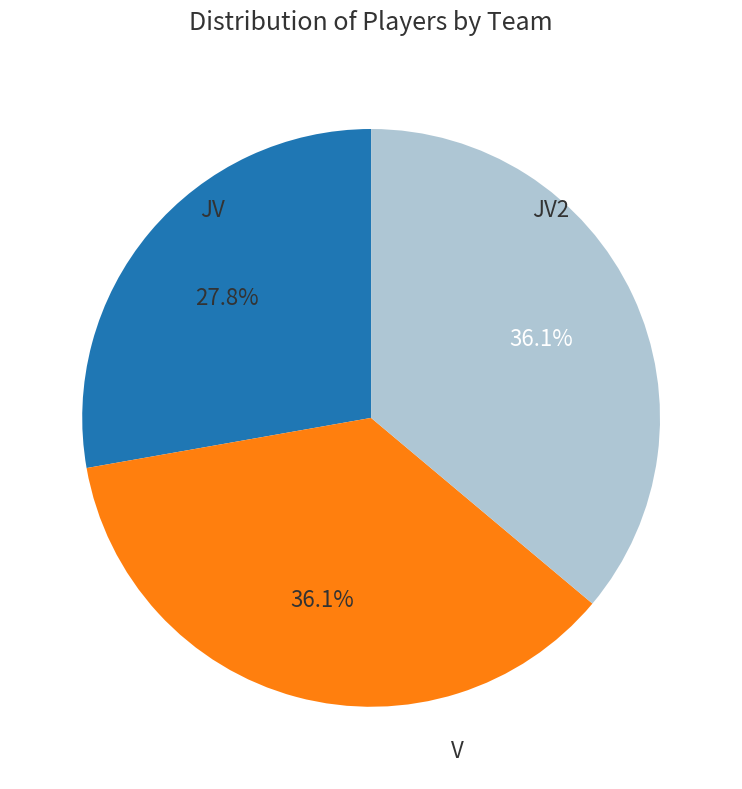

Between JV2 and V, which is larger?

JV2